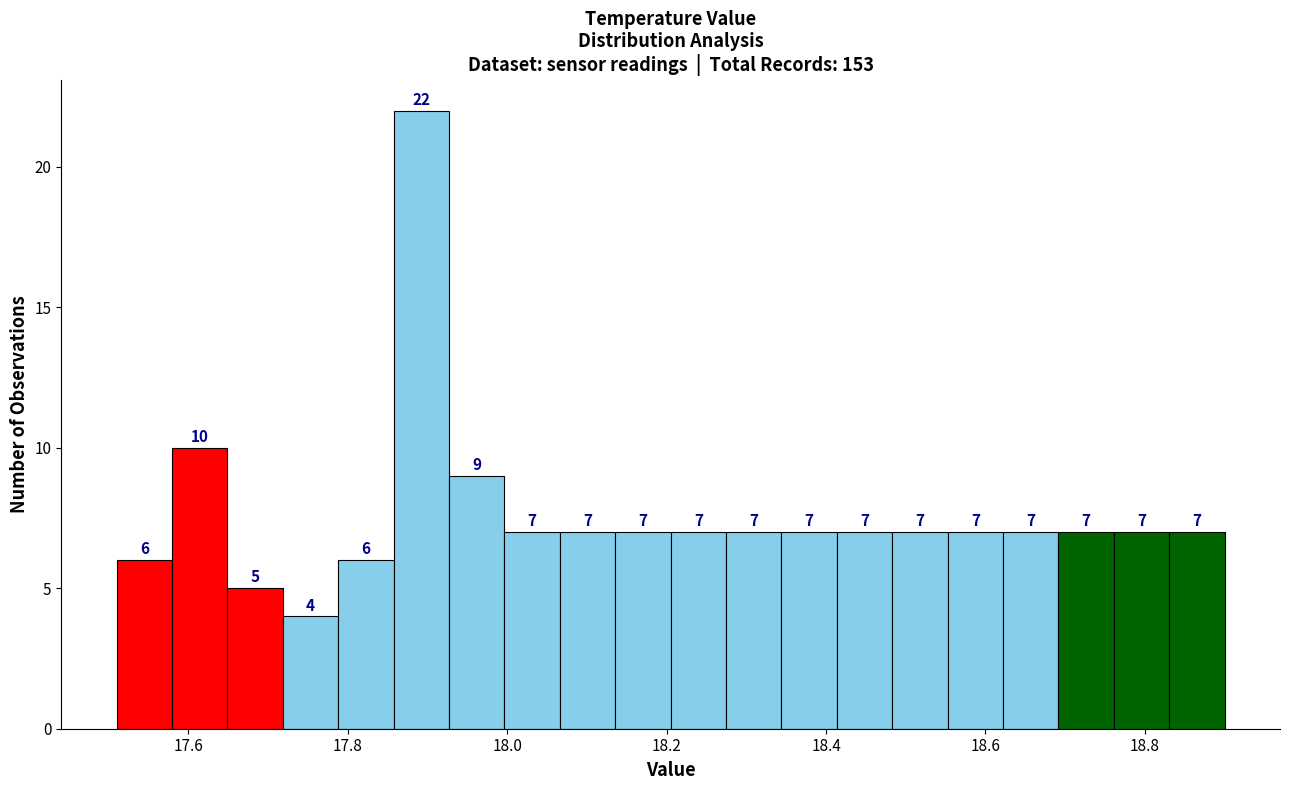

Around what value on the x-axis is the tallest bar? Give the approximate position of its centre, as read against the axis.

17.90